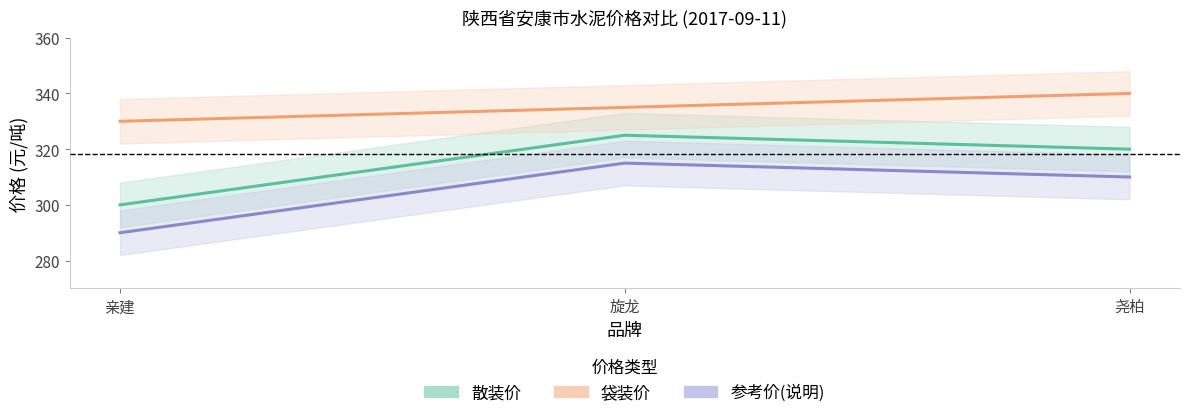

Between 旋龙 and 尧柏, which series saw the biggest shift?

散装价